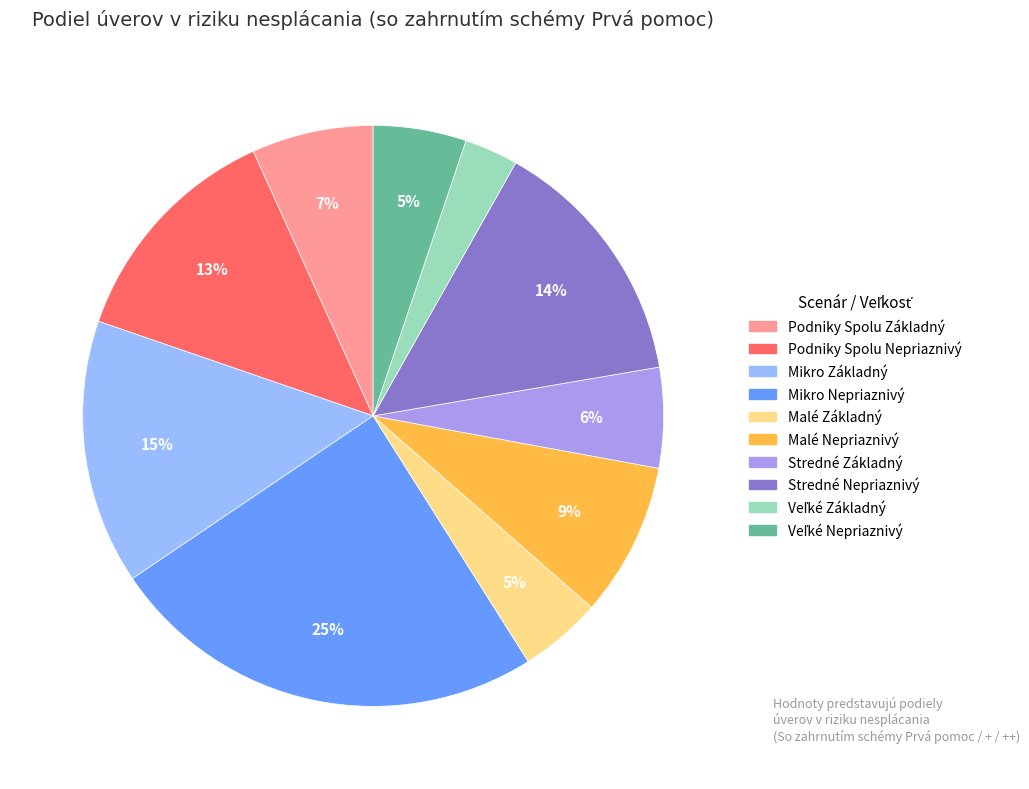

Is there any slice that represents more than half of the pie?

No